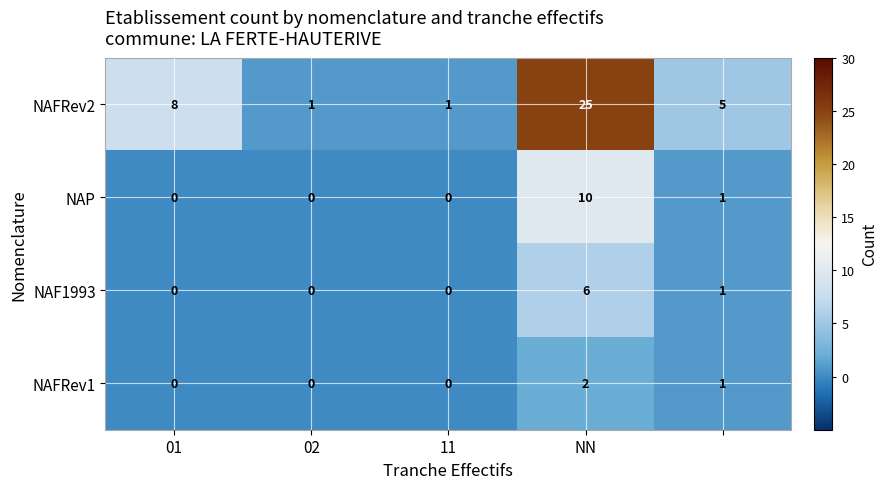

How many data points in NAFRev1 are above 0?

2